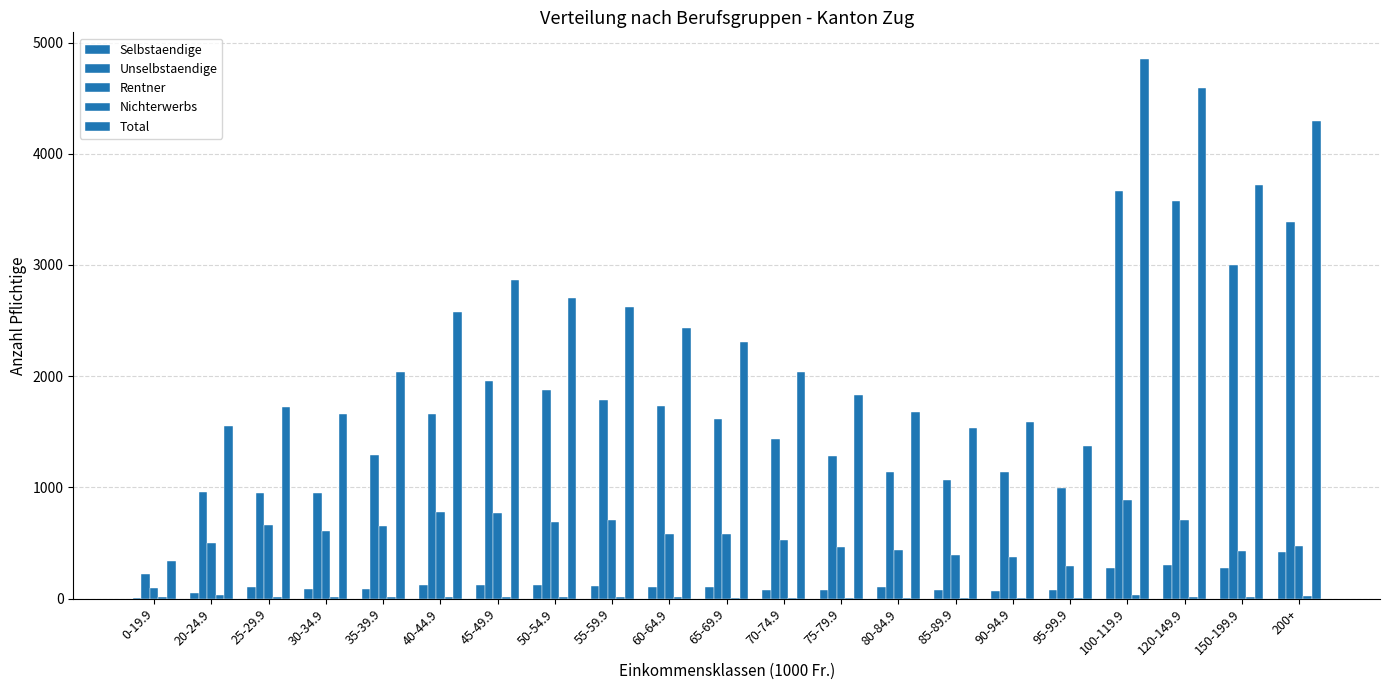

Count the number of data series in this chart.

5